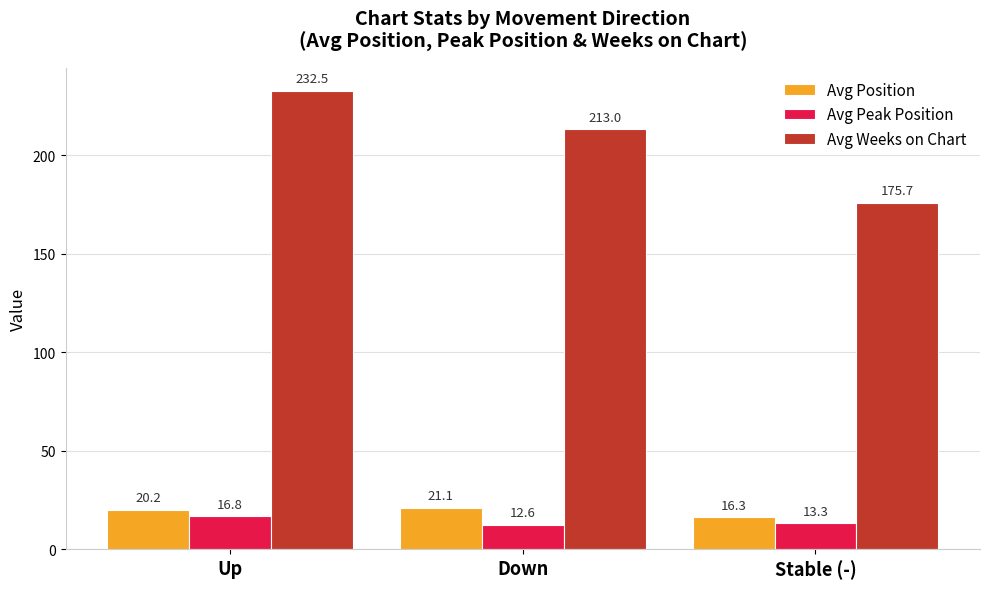

What is the lowest value of the Avg Position series?

16.3